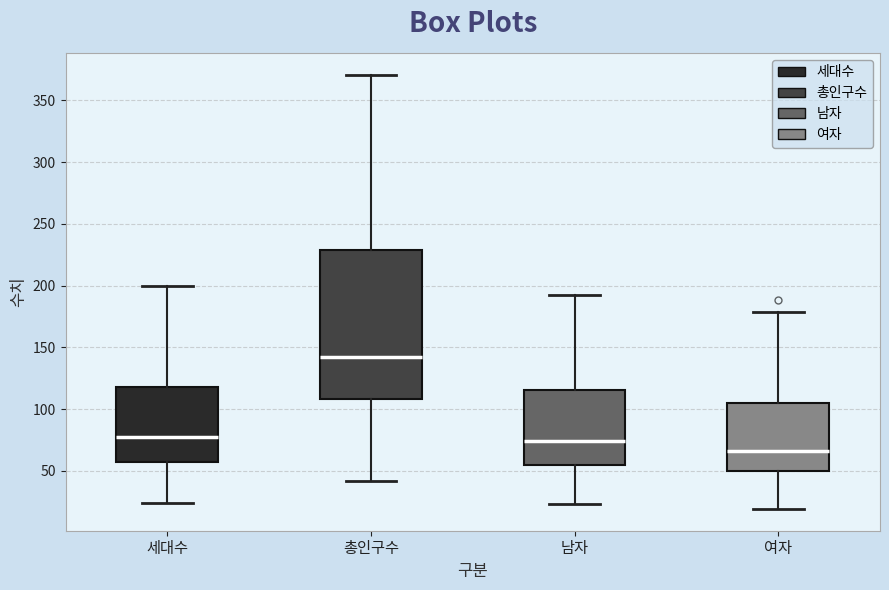

Which box is the tallest, from its lower edge to its upper edge?

총인구수